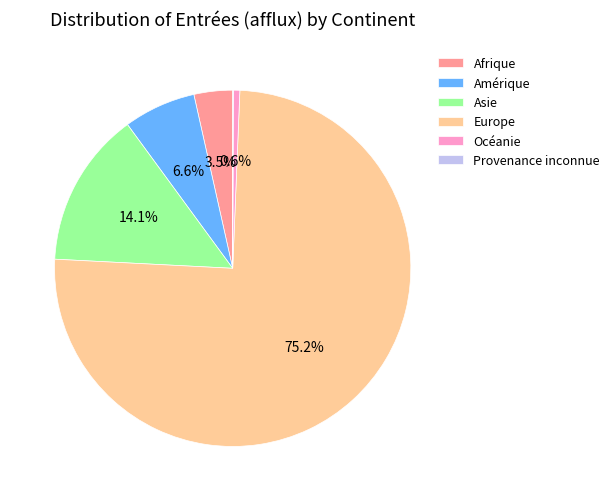

Which slice is the largest?

Europe